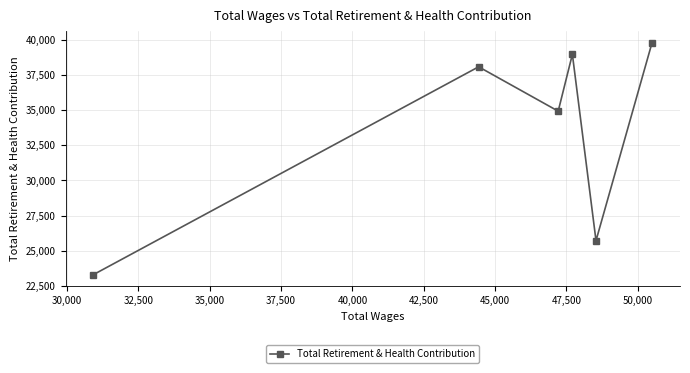

What is the minimum value shown in the chart?

23307